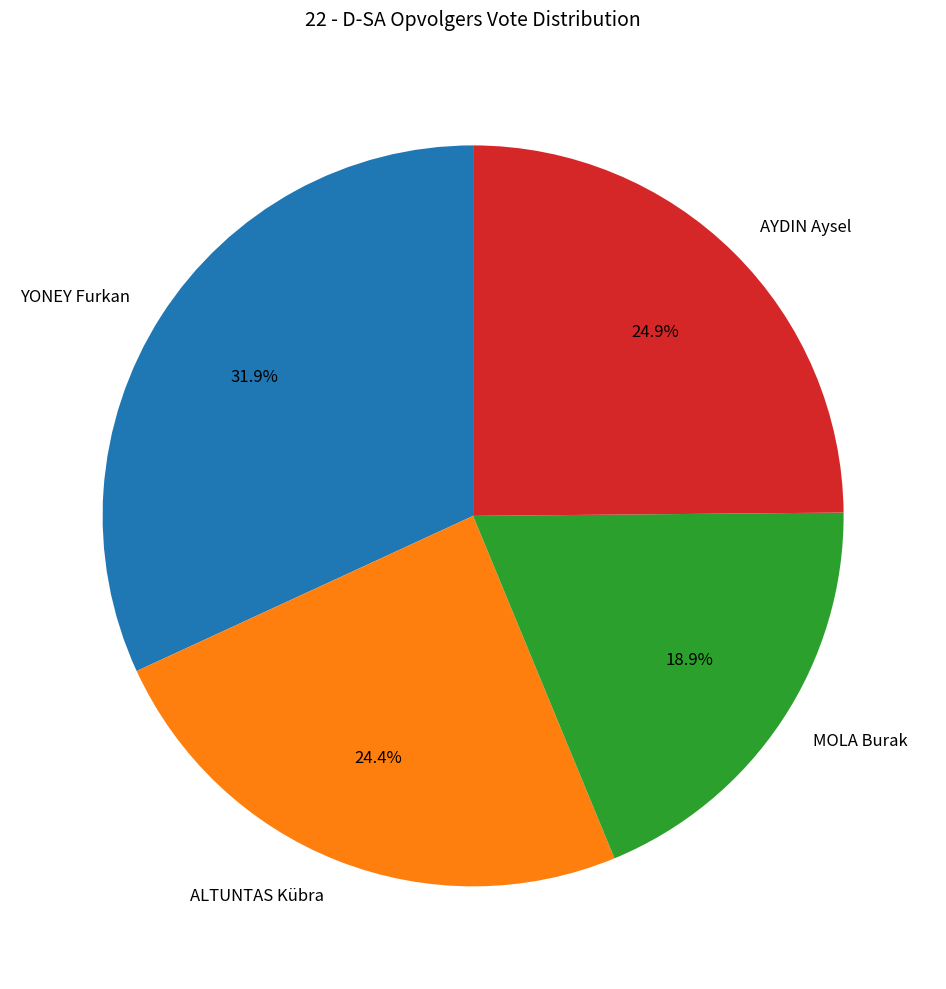

The MOLA Burak slice represents 19% of the pie. True or false?

True